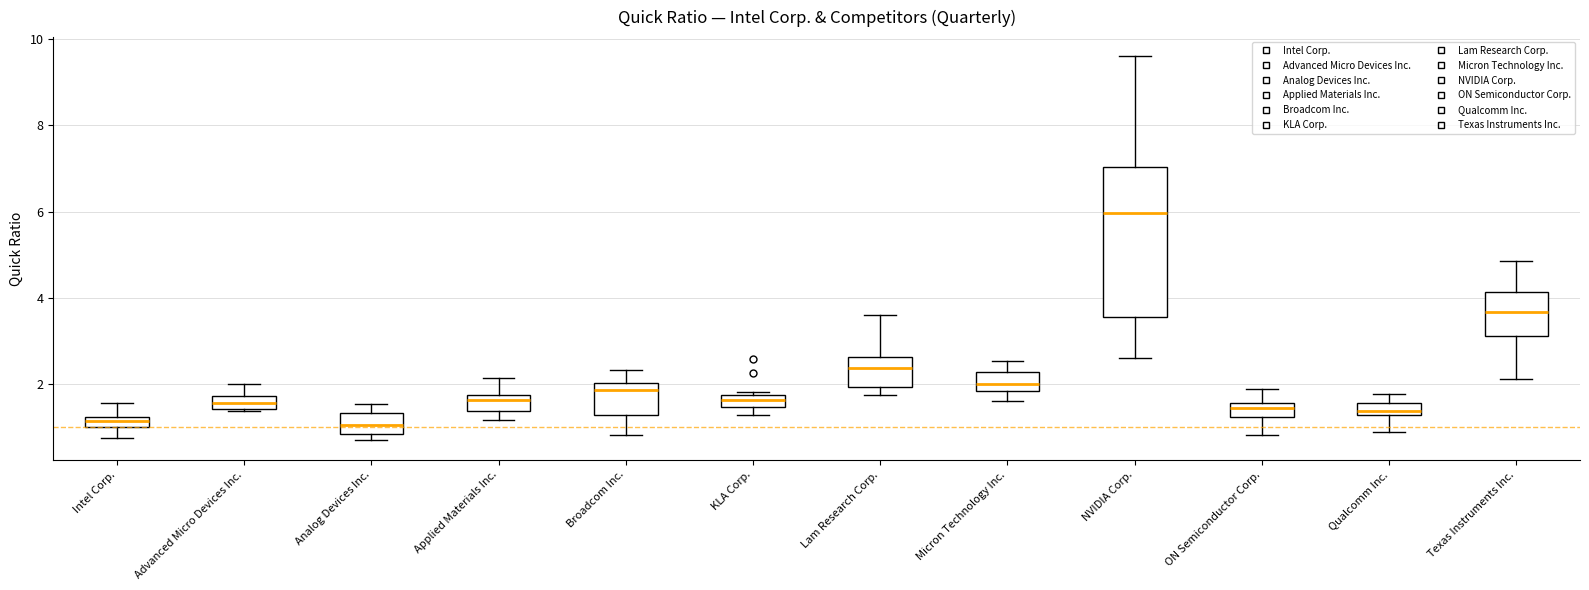

Which box is the tallest, from its lower edge to its upper edge?

NVIDIA Corp.